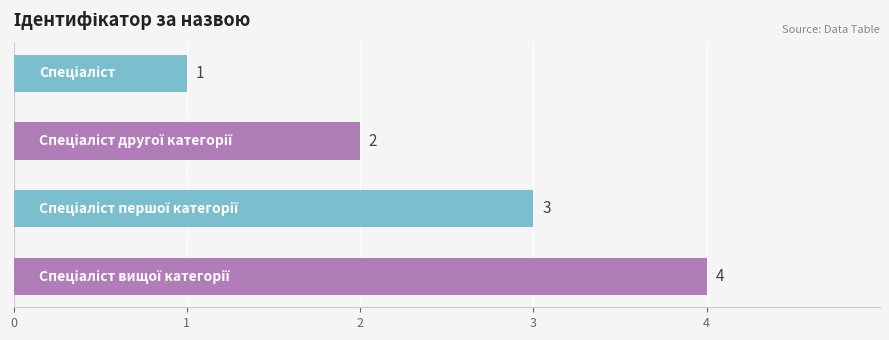

How many series are shown in this chart?

1